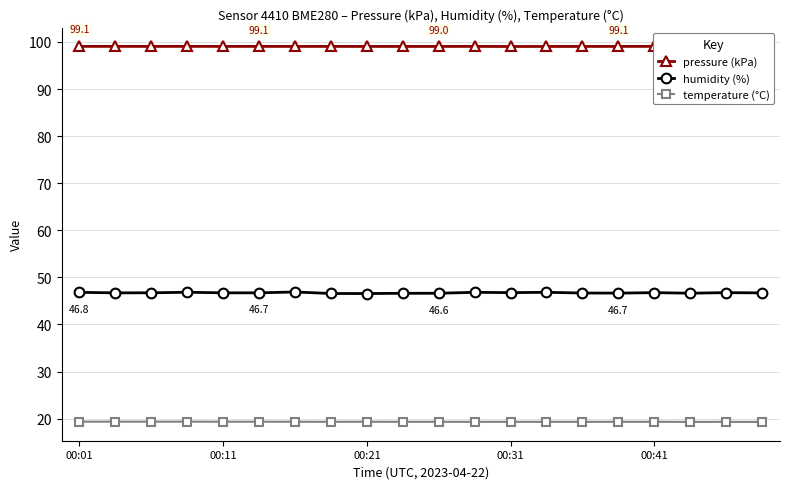

What is the sum of all temperature (°C) values?

386.7